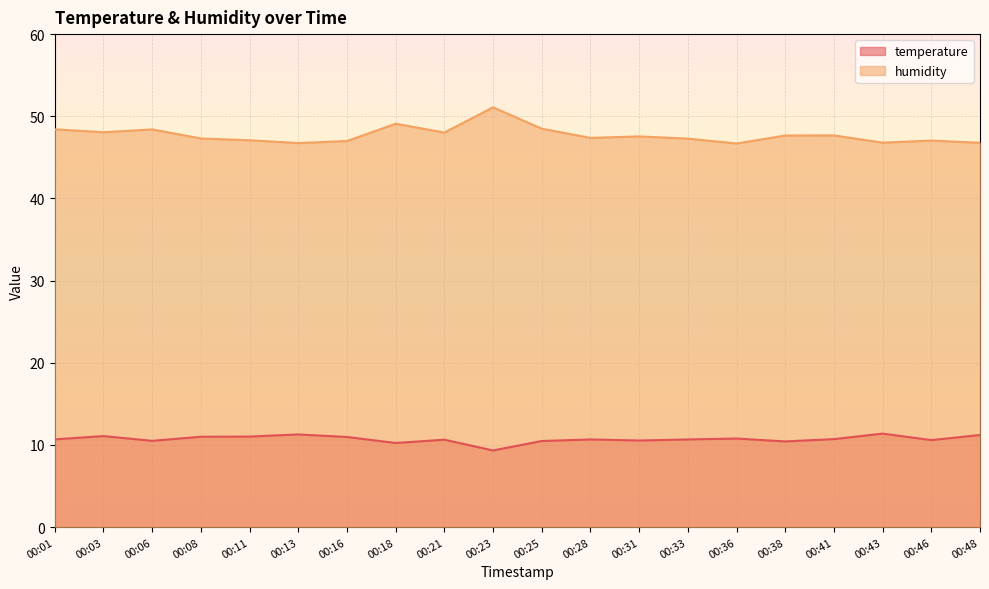

How many lines are shown in the chart?

2